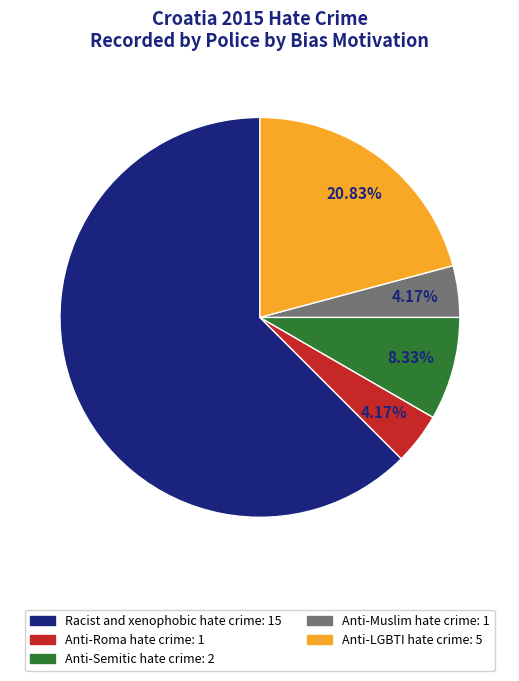

Count the number of slices in the pie.

5